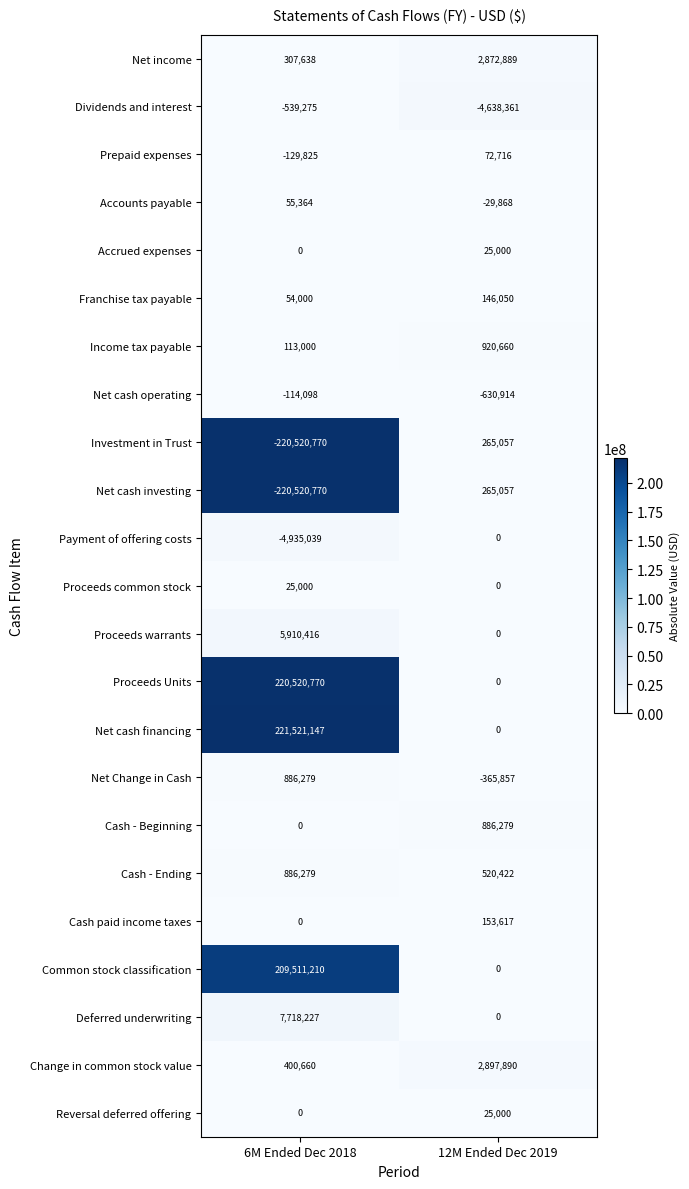

What is the difference between the Cash - Beginning values at 12M Ended Dec 2019 and 6M Ended Dec 2018?

886279